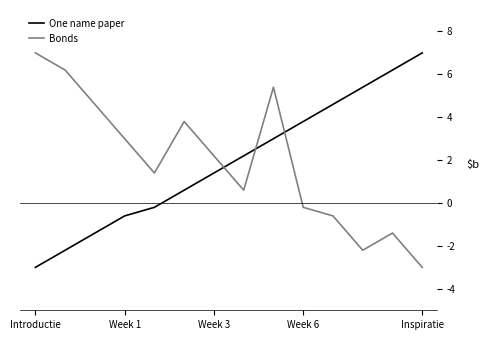

What is the difference between the maximum and minimum values in the One name paper series?

10.0